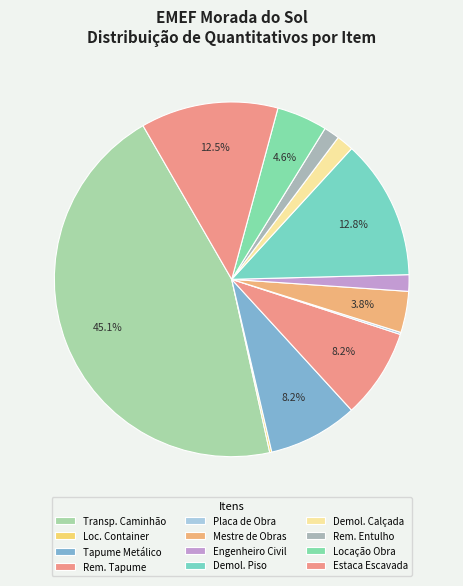

How many segments does this pie chart have?

12